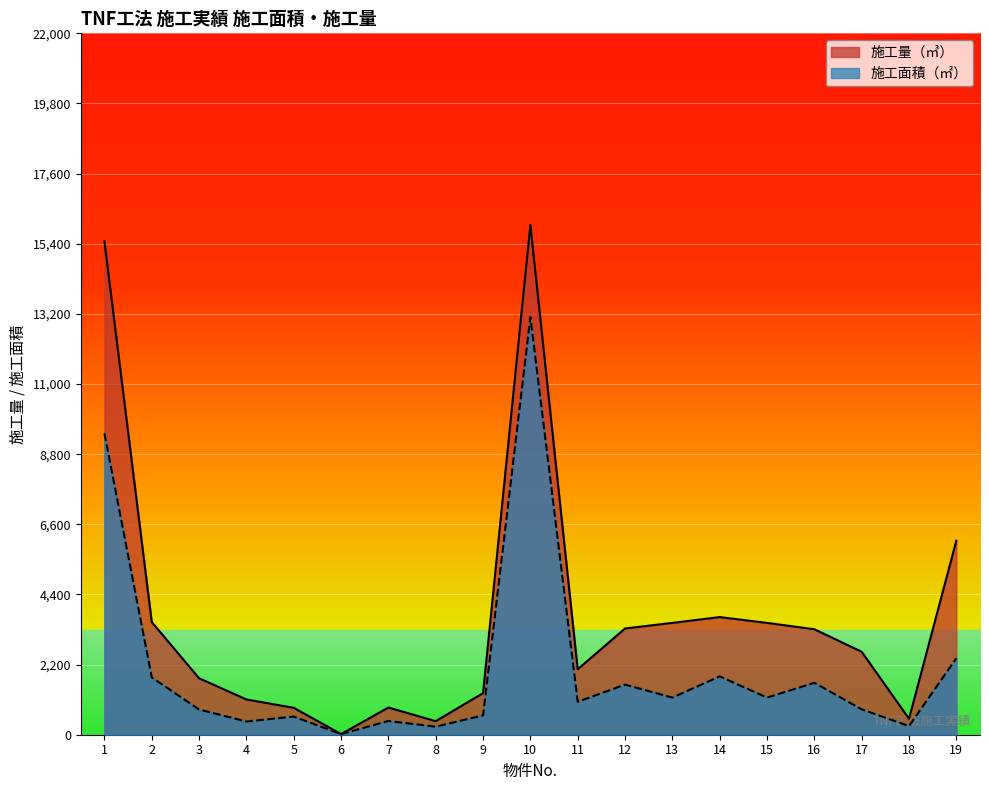

What is the value of the 施工量（㎥） point at the 13th from the left?

3507